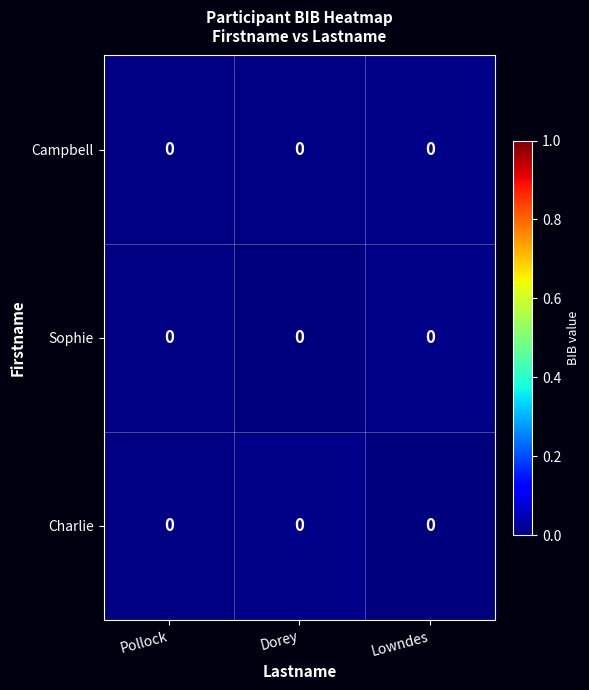

At Pollock, list the series in order from largest to smallest.

Campbell, Charlie, Sophie